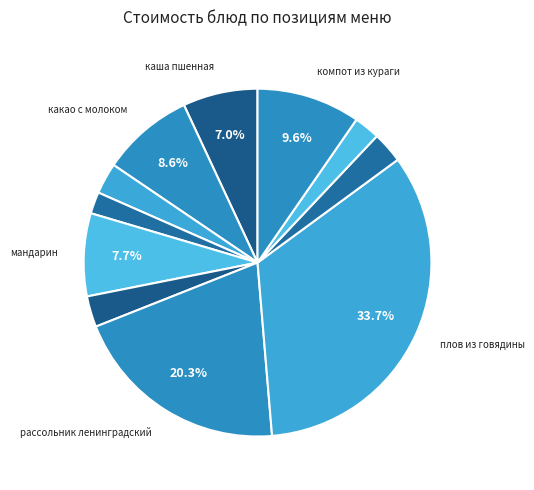

Is there any slice that represents more than half of the pie?

No